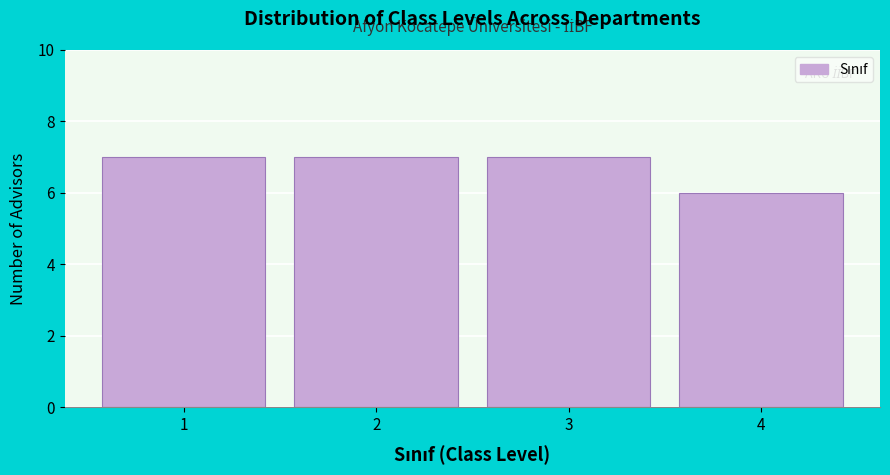

Reading left to right, list all the values displayed in this chart.

7	7	7	6